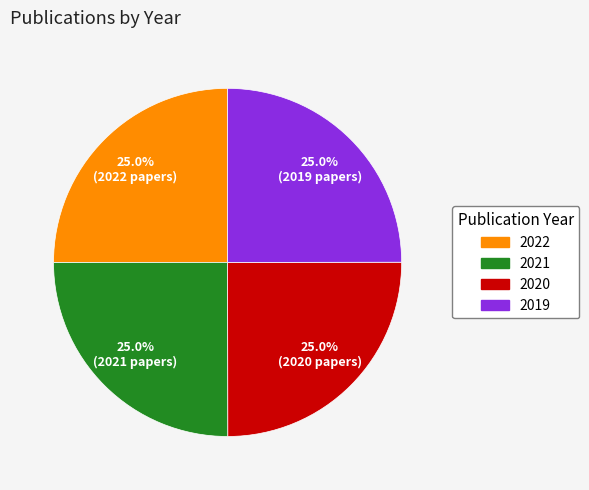

What percentage do 2019 and 2021 together represent?

50.0%